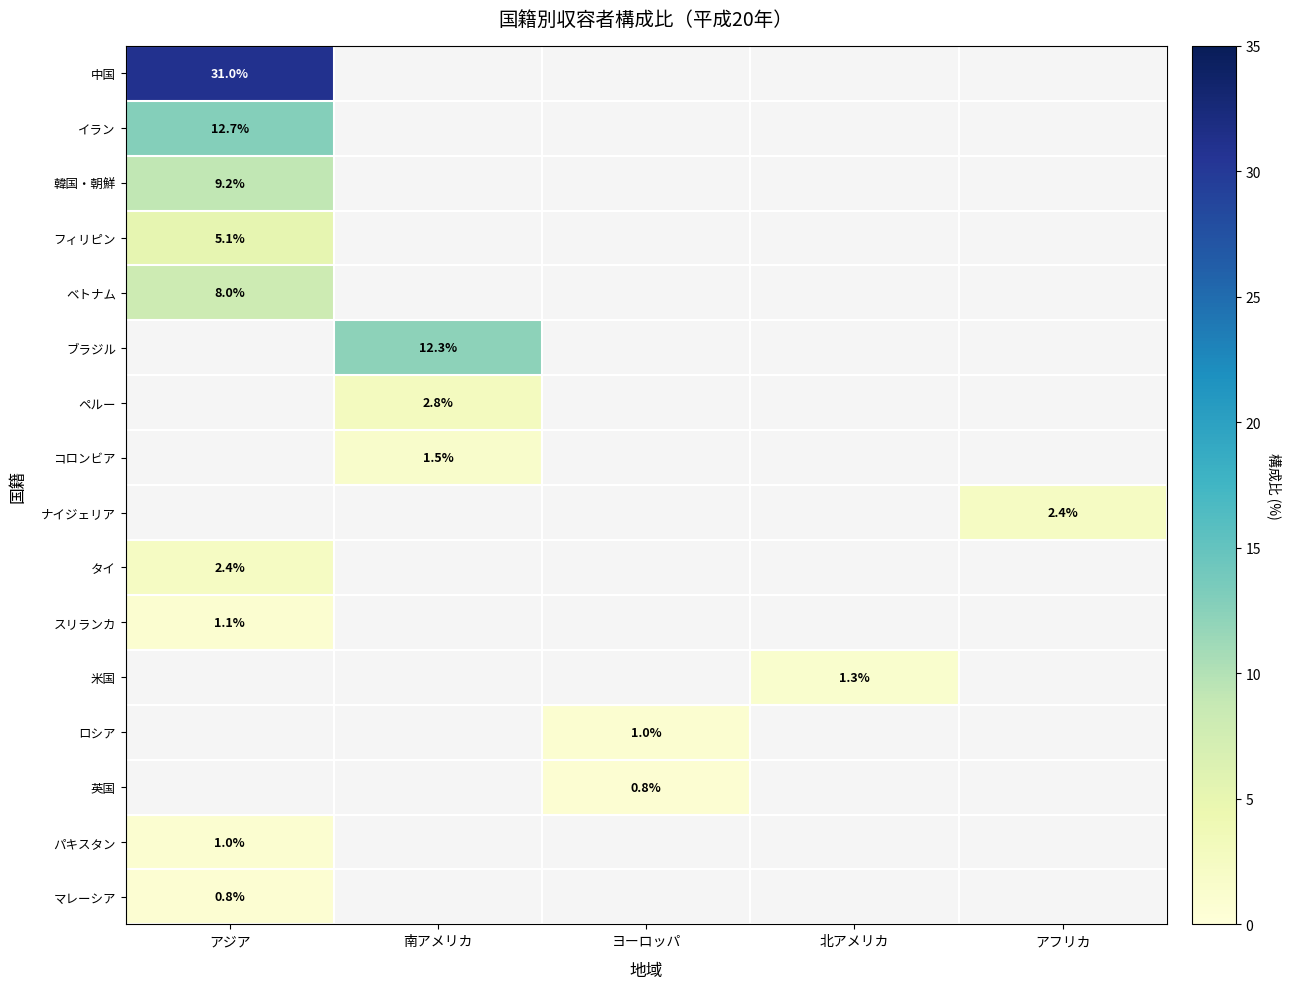

How many distinct data groups are displayed?

16